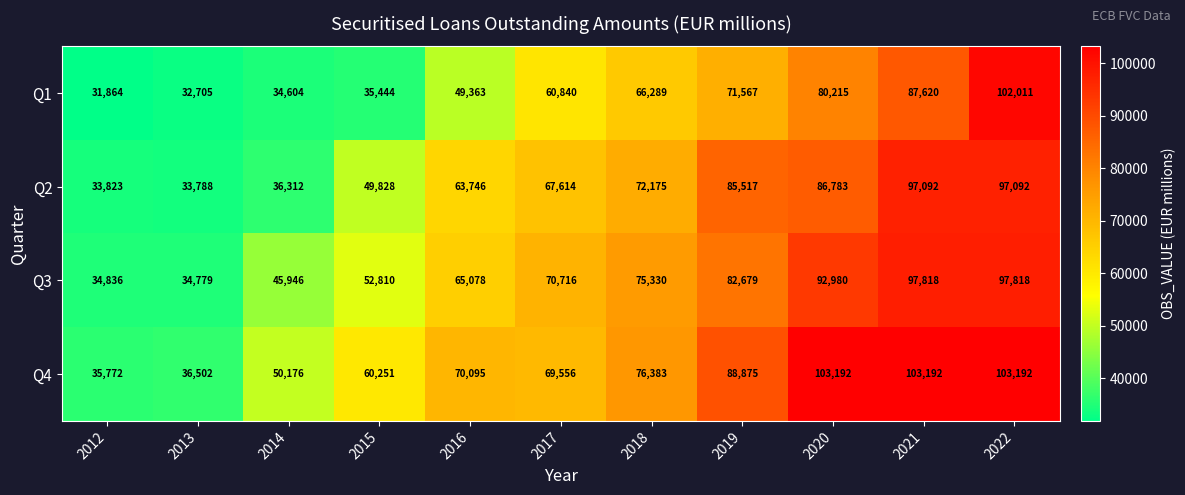

Between 2018 and 2021, which series saw the biggest shift?

Q4